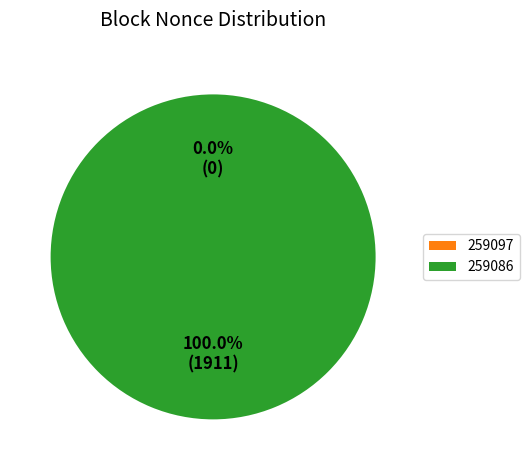

Combined, do 259097 and 259086 account for over 50%?

Yes